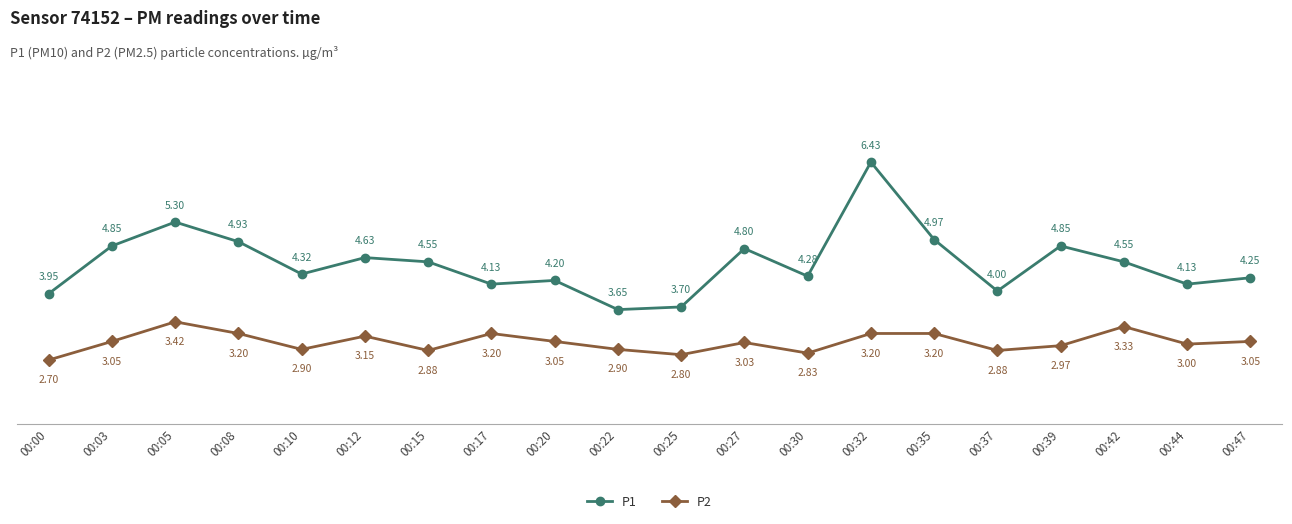

What are all the series names shown in the legend?

P1, P2